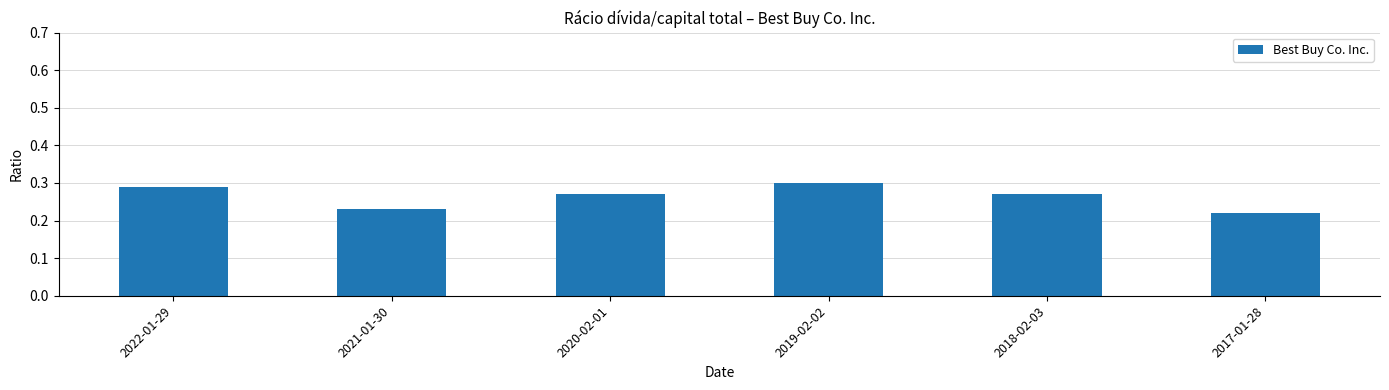

Which has a higher value, 2022-01-29 or 2020-02-01?

2022-01-29